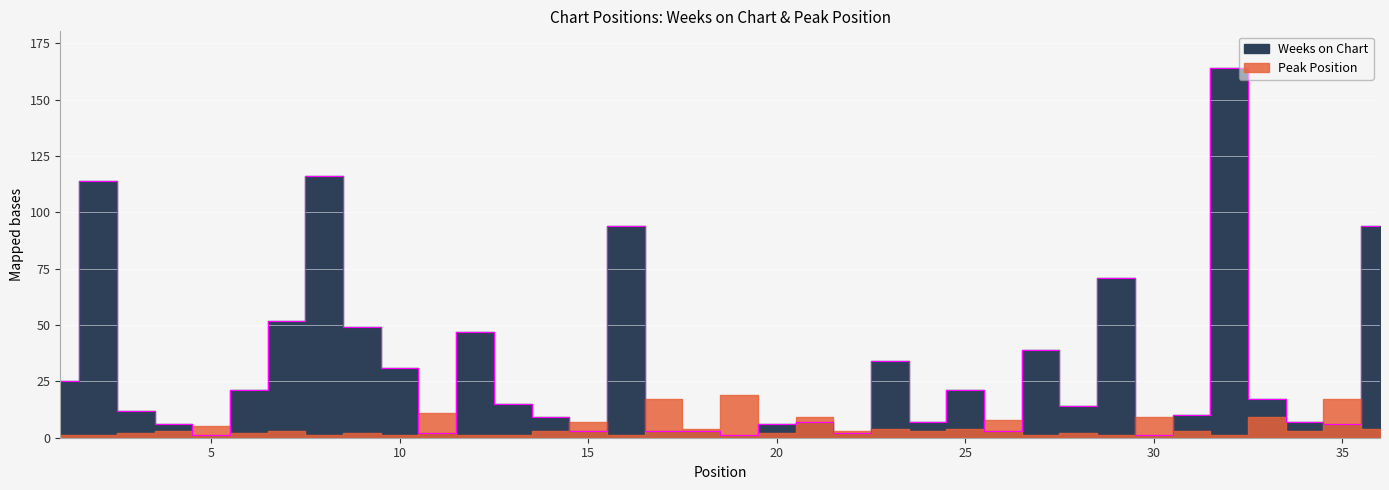

Reading right to left, list all the values displayed in this chart.

94	6	7	17	164	10	1	71	14	39	3	21	7	34	2	7	6	1	3	3	94	3	9	15	47	2	31	49	116	52	21	1	6	12	114	25